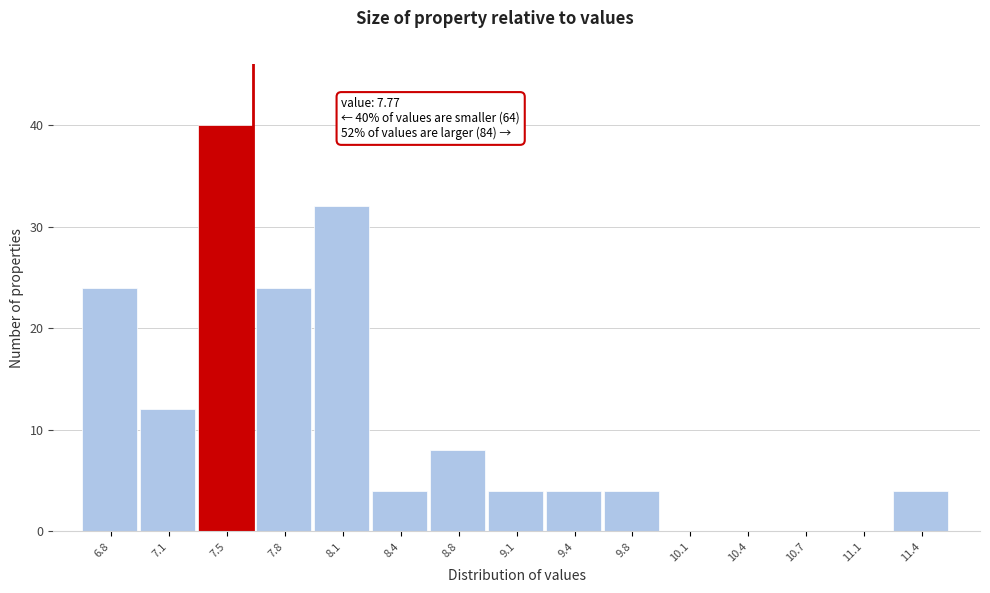

Reading right to left, transcribe all the data shown in this chart.

11.4=4	11.1=0	10.7=0	10.4=0	10.1=0	9.8=4	9.4=4	9.1=4	8.8=8	8.4=4	8.1=32	7.8=24	7.5=40	7.1=12	6.8=24